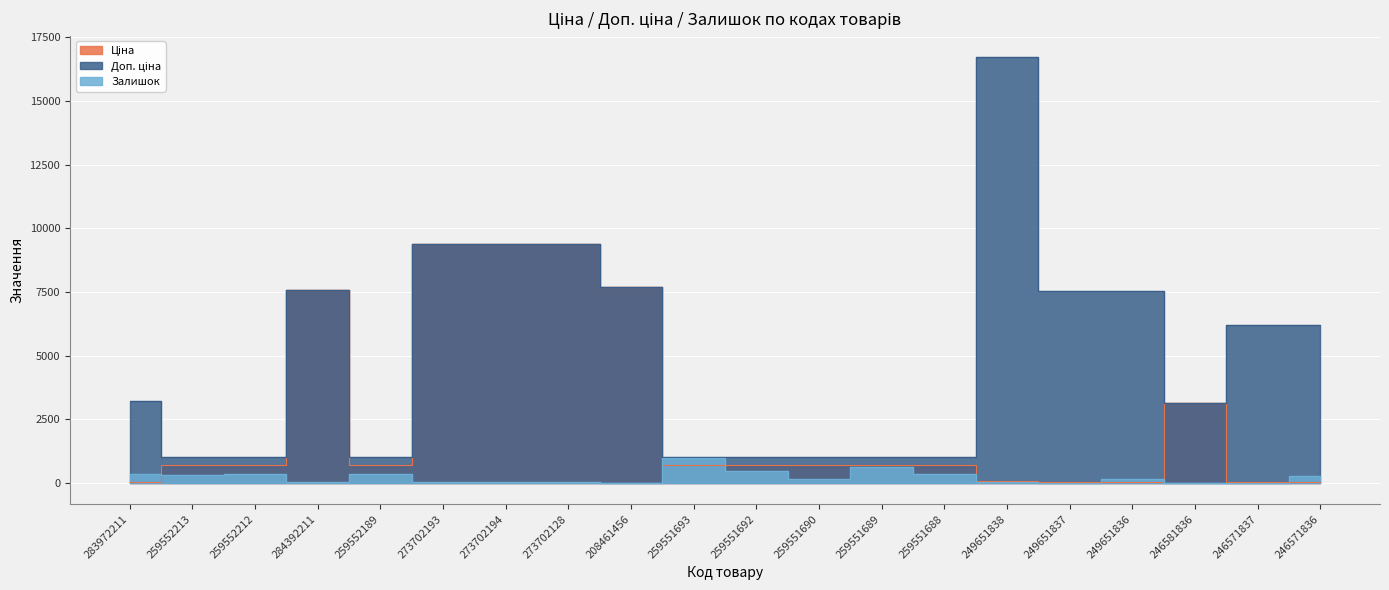

Reading right to left, list all the values displayed in this chart.

Ціна: 27.6	27.6	3157.9	33.4	33.4	74.3	693.7	693.7	693.7	693.7	693.7	7693.1	9384.0	9384.0	9384.0	693.7	7596.5	693.7	693.7	32.0
Доп. ціна: 6204.0	6204.0	3158.0	7525.0	7525.0	16722.0	1024.6	1024.6	1024.6	1024.6	1024.6	7693.1	9384.0	9384.0	9384.0	1024.6	7596.5	1024.6	1024.6	3205.0
Залишок: 272.0	1.0	0.0	145.0	13.0	19.0	333.0	641.0	174.0	487.0	966.0	11.0	34.0	18.0	18.0	348.0	44.0	335.0	318.0	360.0